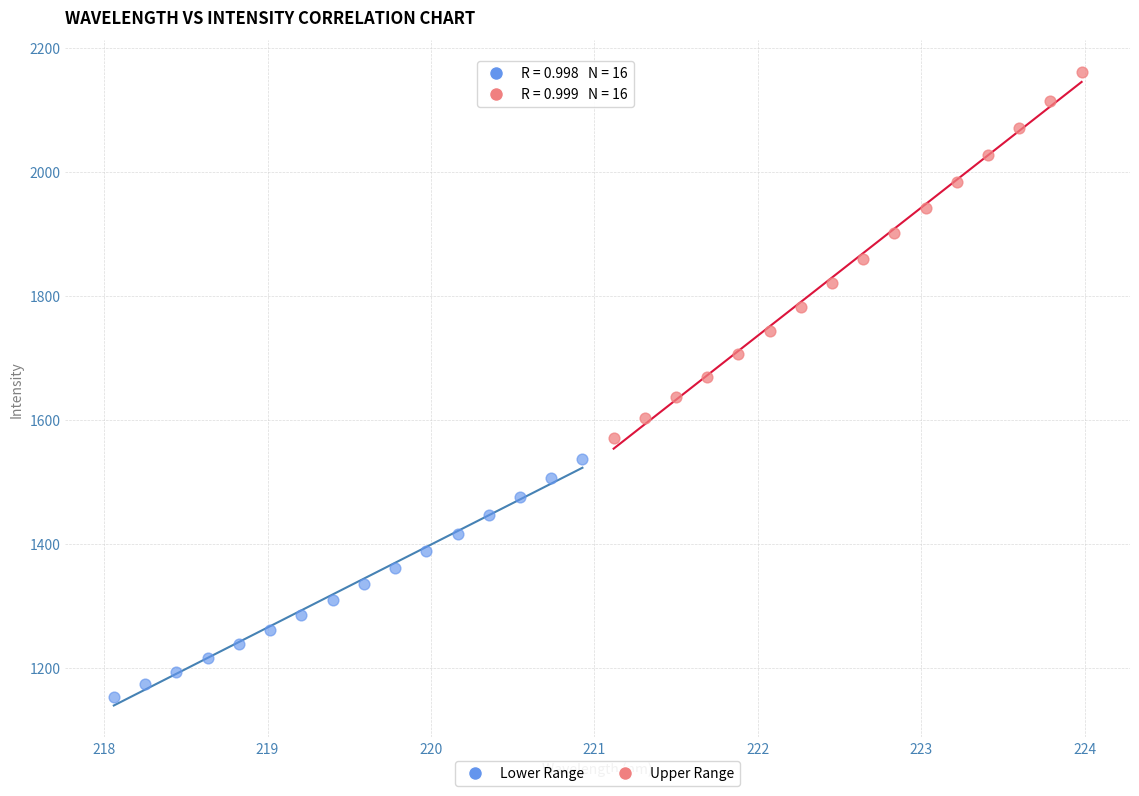

Which series reaches the maximum Y coordinate?

Upper Range